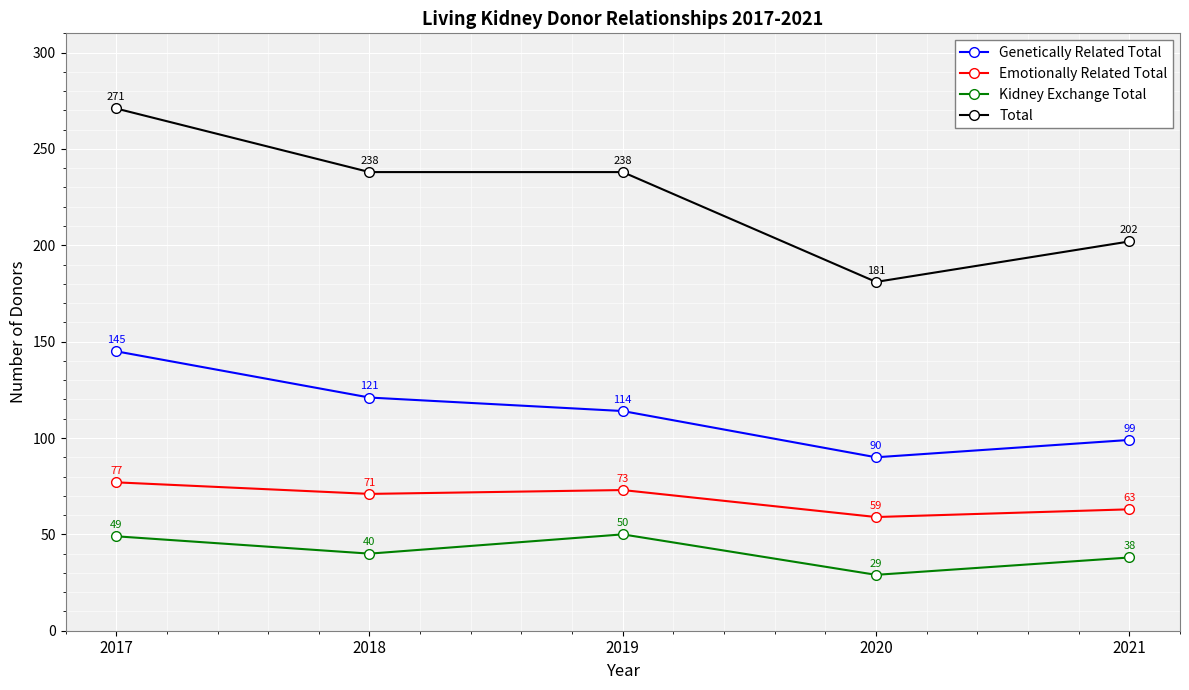

What are all the series names shown in the legend?

Genetically Related Total, Emotionally Related Total, Kidney Exchange Total, Total